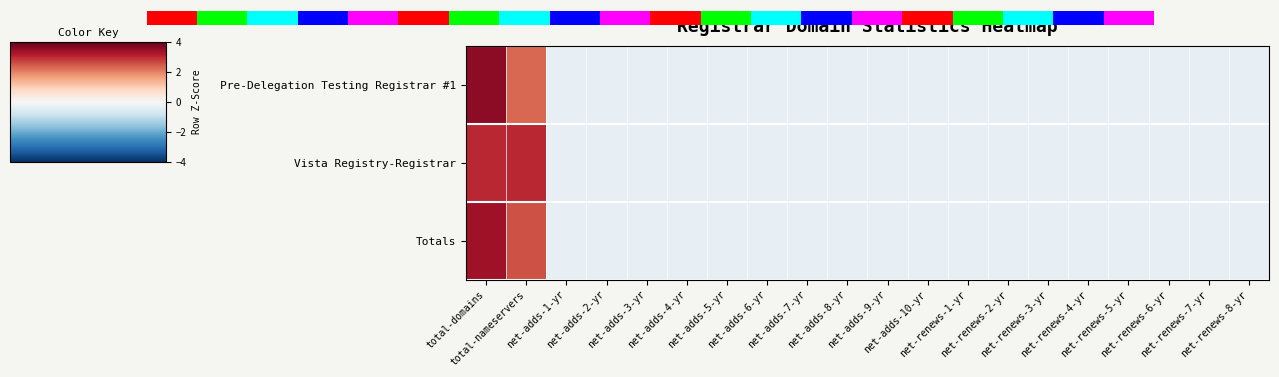

How many values in Totals are below zero?

18